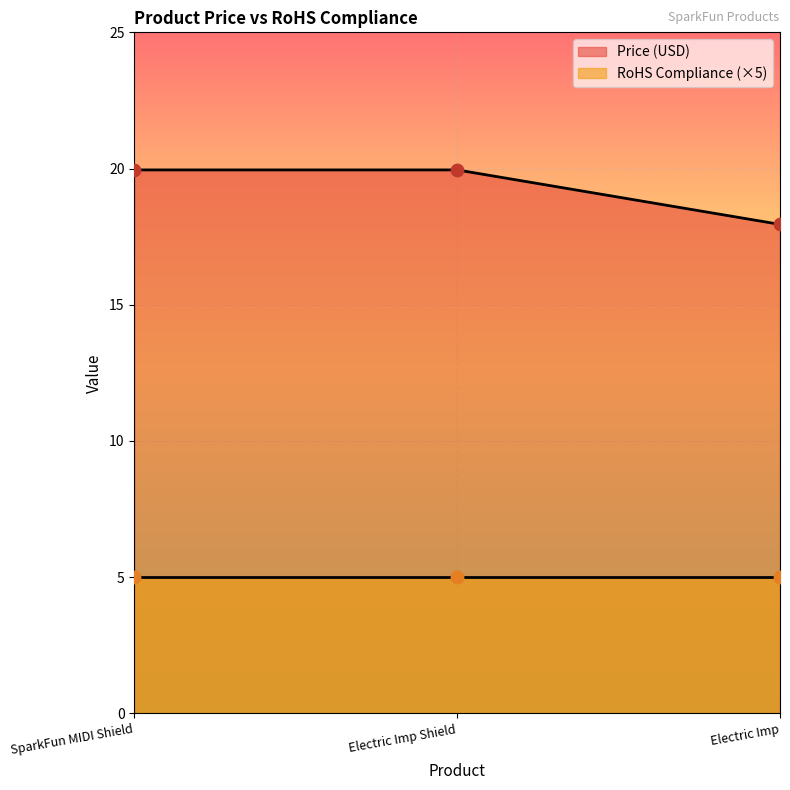

What is the ratio of the value at SparkFun MIDI Shield to the value at Electric Imp Shield?

1.0